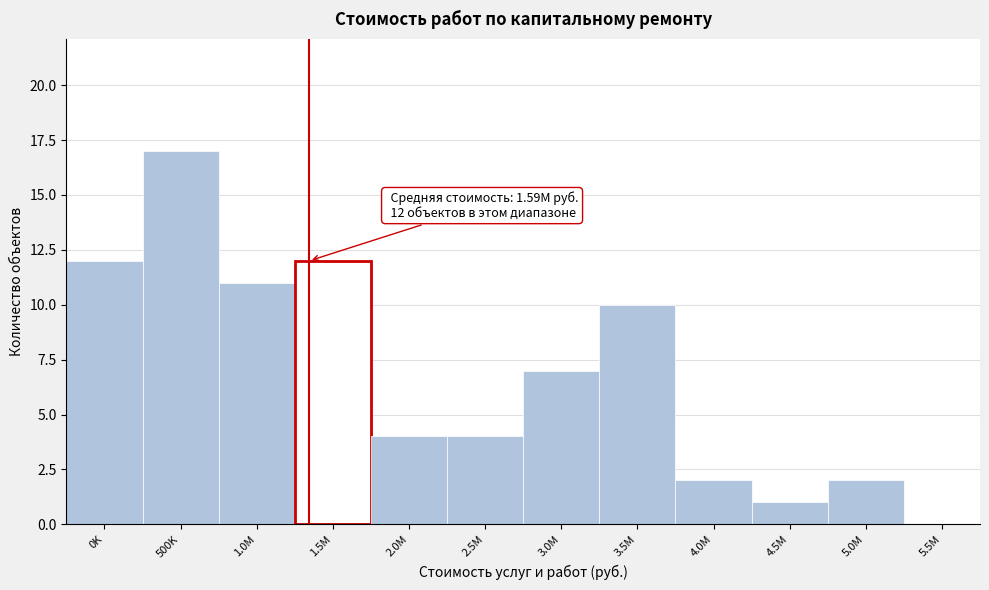

Reading right to left, list all the values displayed in this chart.

5.5M=0	5.0M=2	4.5M=1	4.0M=2	3.5M=10	3.0M=7	2.5M=4	2.0M=4	1.5M=12	1.0M=11	500K=17	0K=12